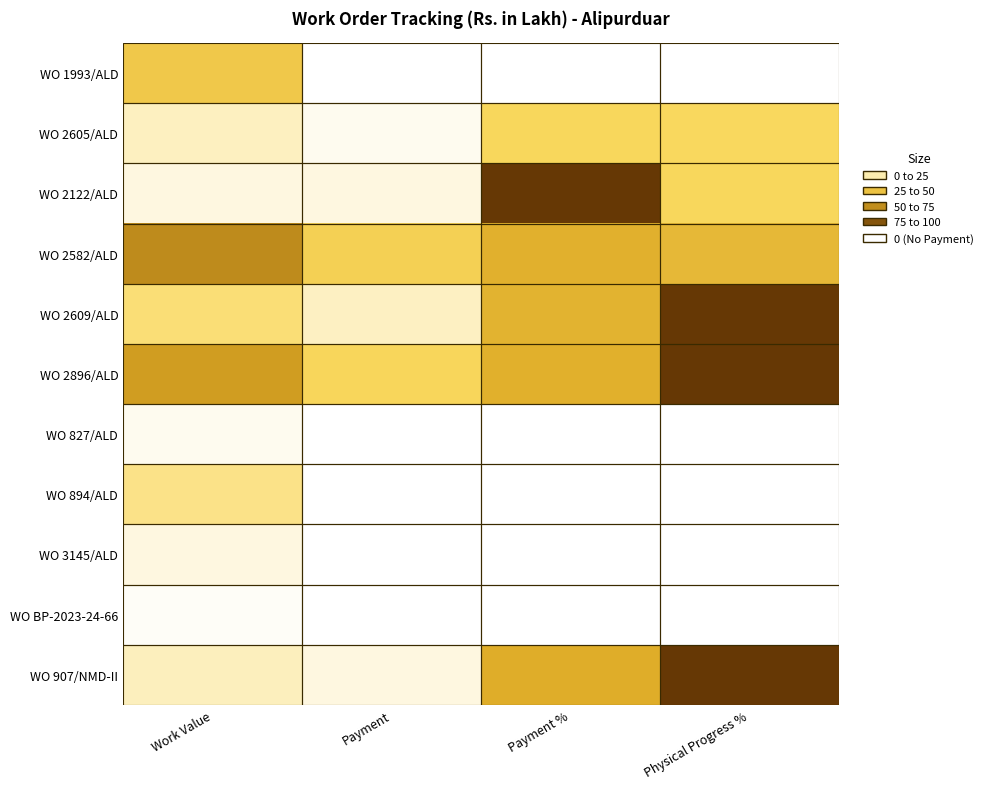

How many distinct data groups are displayed?

11